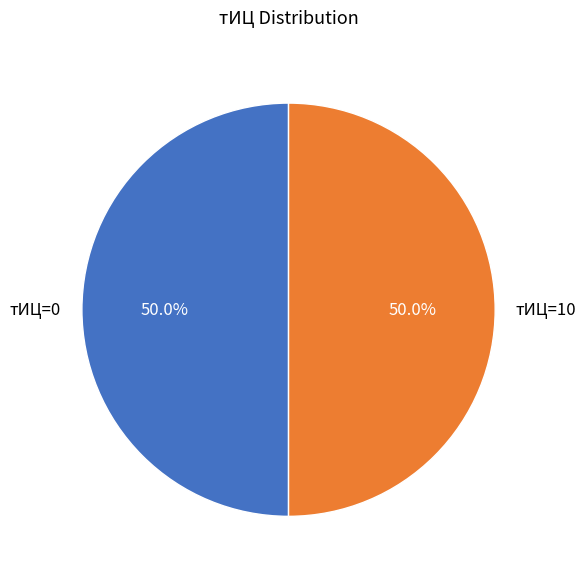

What portion of the pie excludes тИЦ=0?

50.0%